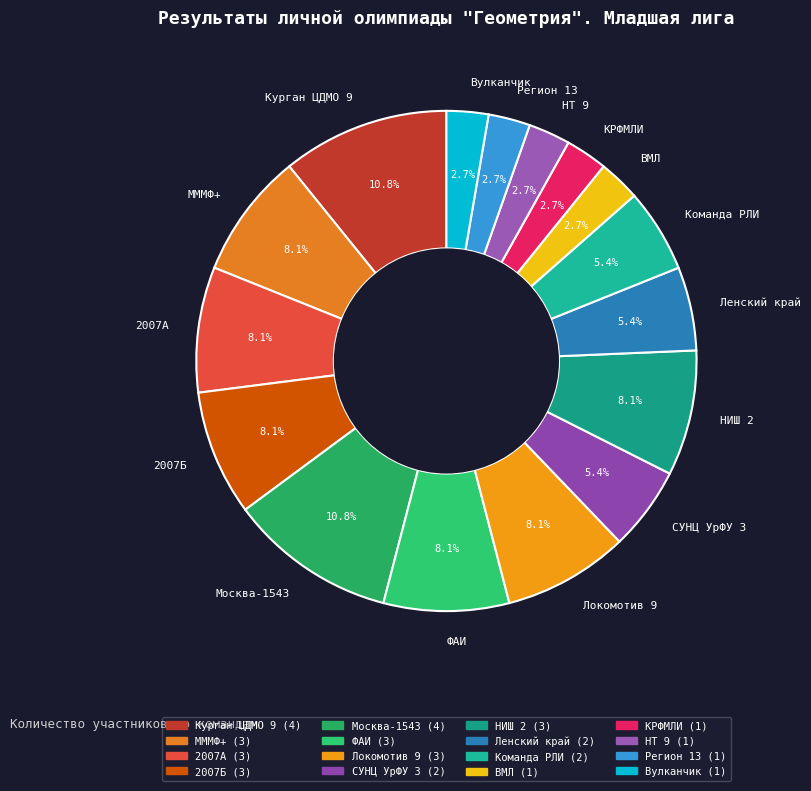

Which has a higher value, ВМЛ or Курган ЦДМО 9?

Курган ЦДМО 9